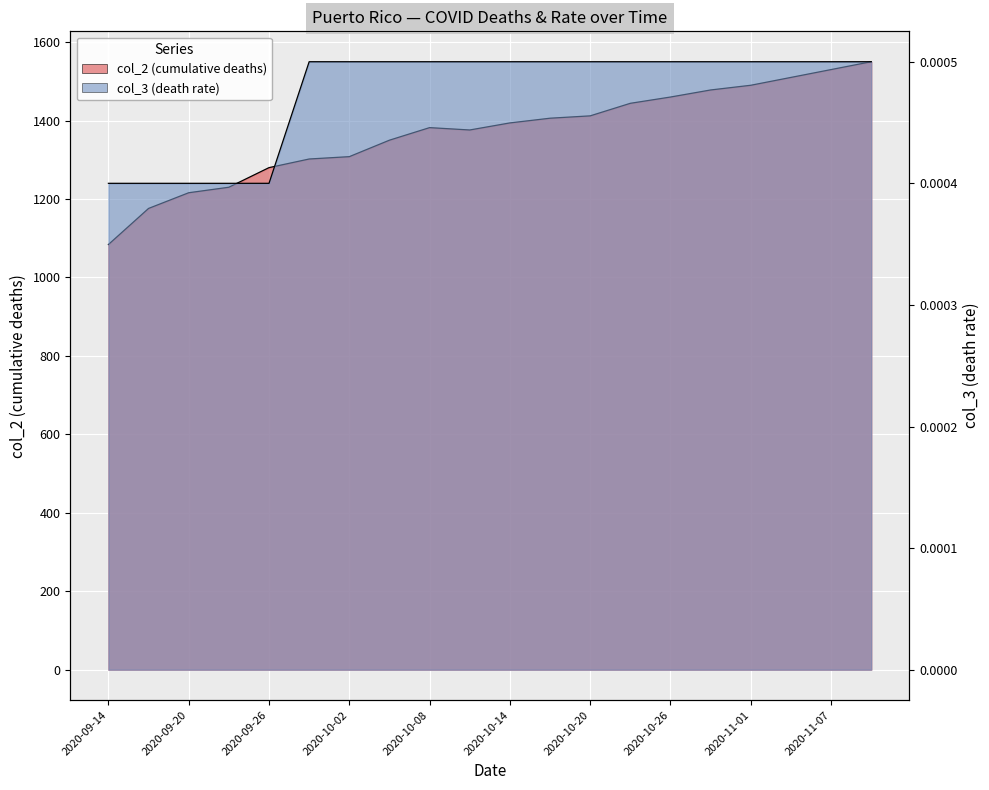

At which category does col_2 reach its first local valley?

2020-10-11